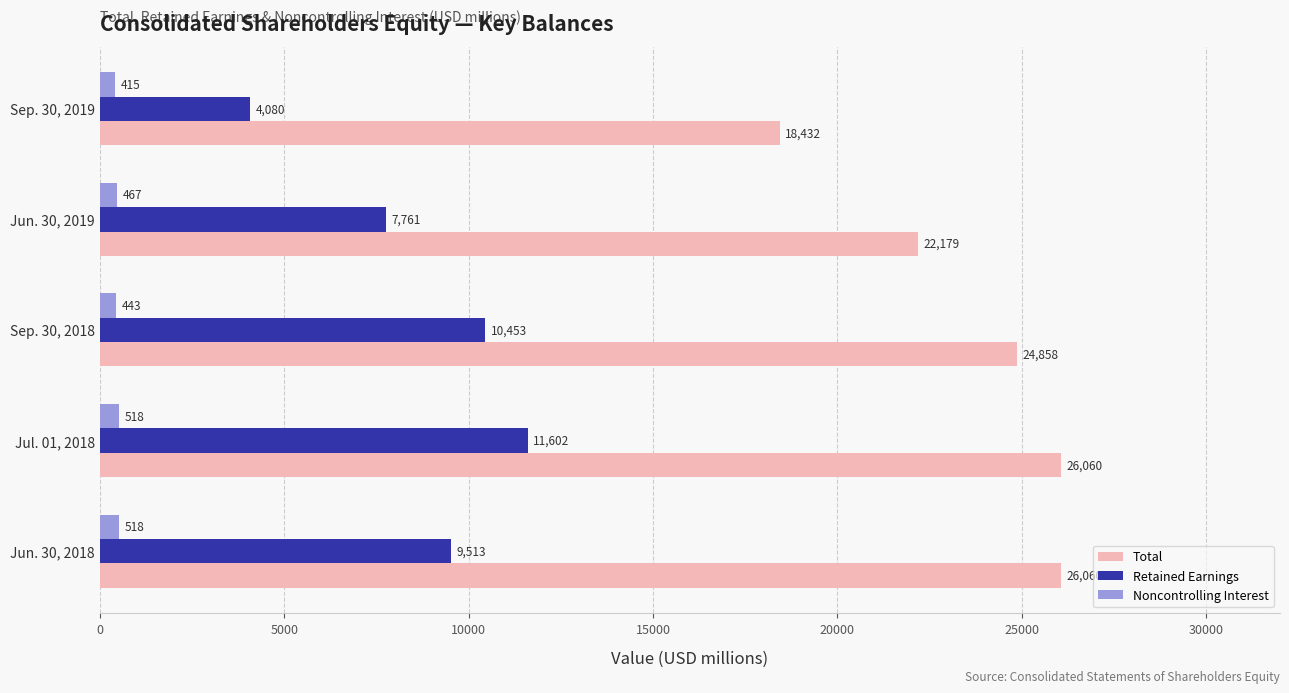

Which series has the widest spread of values?

Total